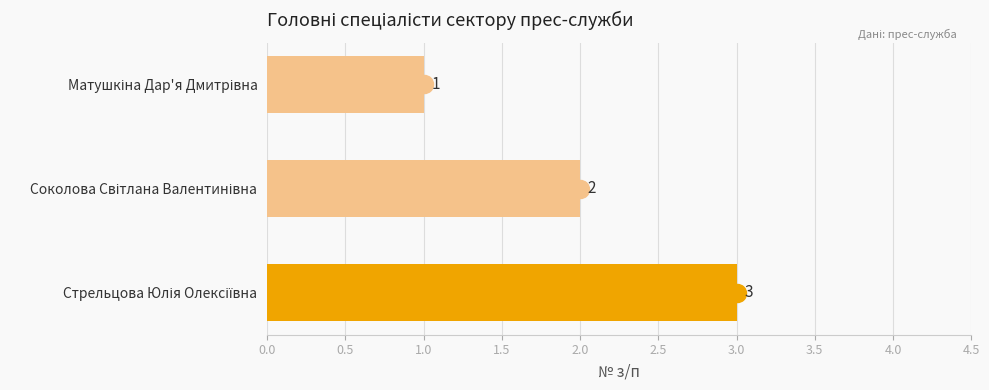

Count the values in the range 1 to 3.

3